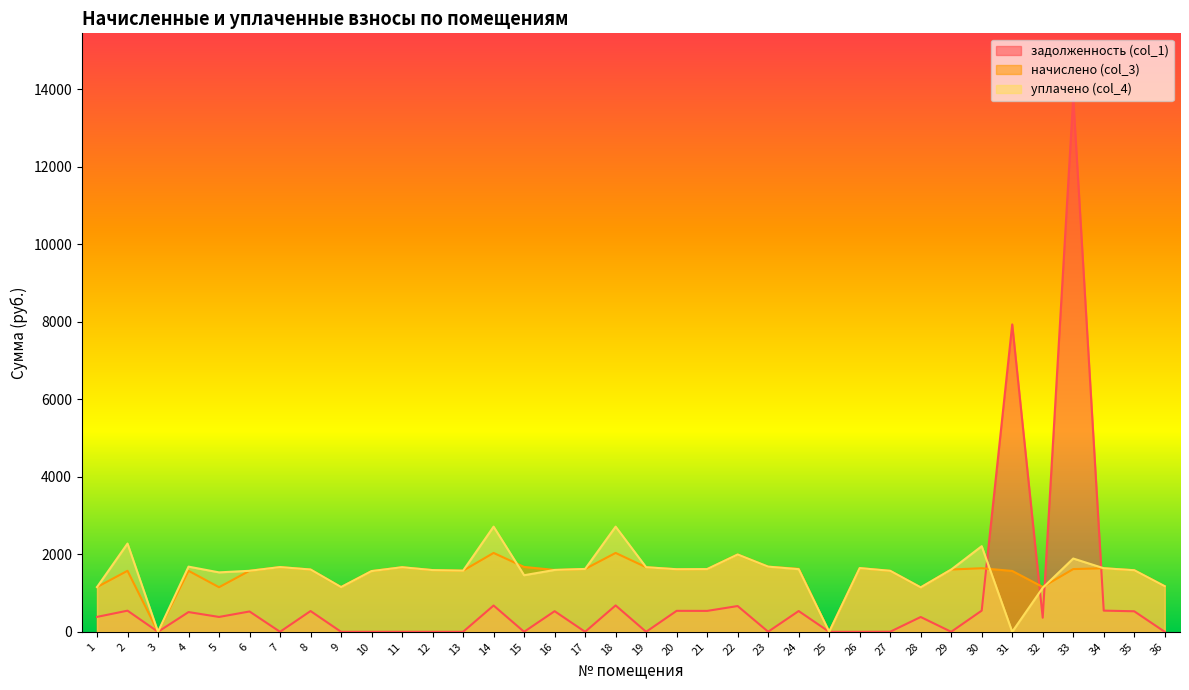

Where is уплачено (col_4) nearest to the value 1356?

15